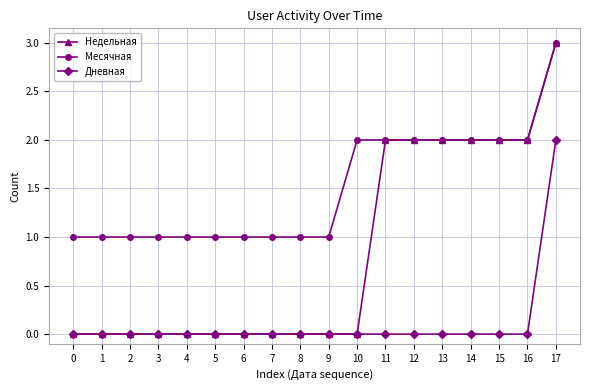

True or false: Месячная has a value of 3 at 13.

False